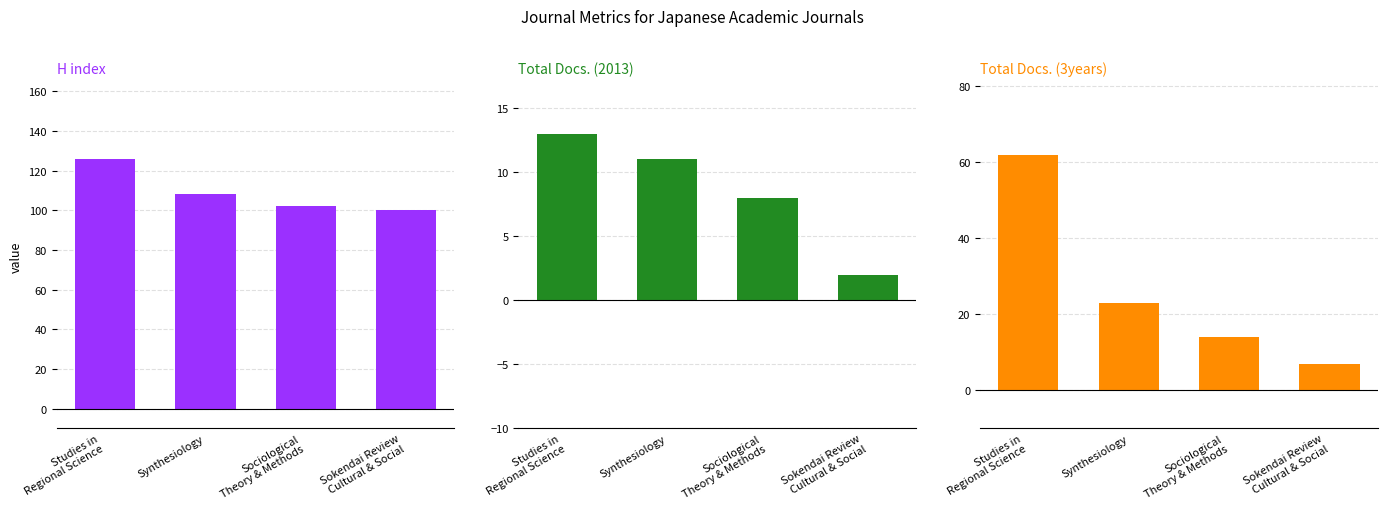

Is it true that Total Docs. (3years) equals 19 at Sociological
Theory & Methods?

False